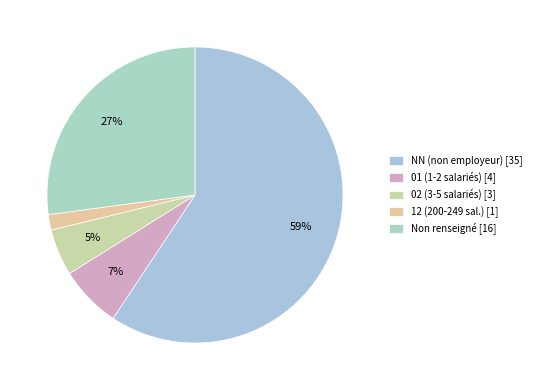

Count the number of slices in the pie.

5